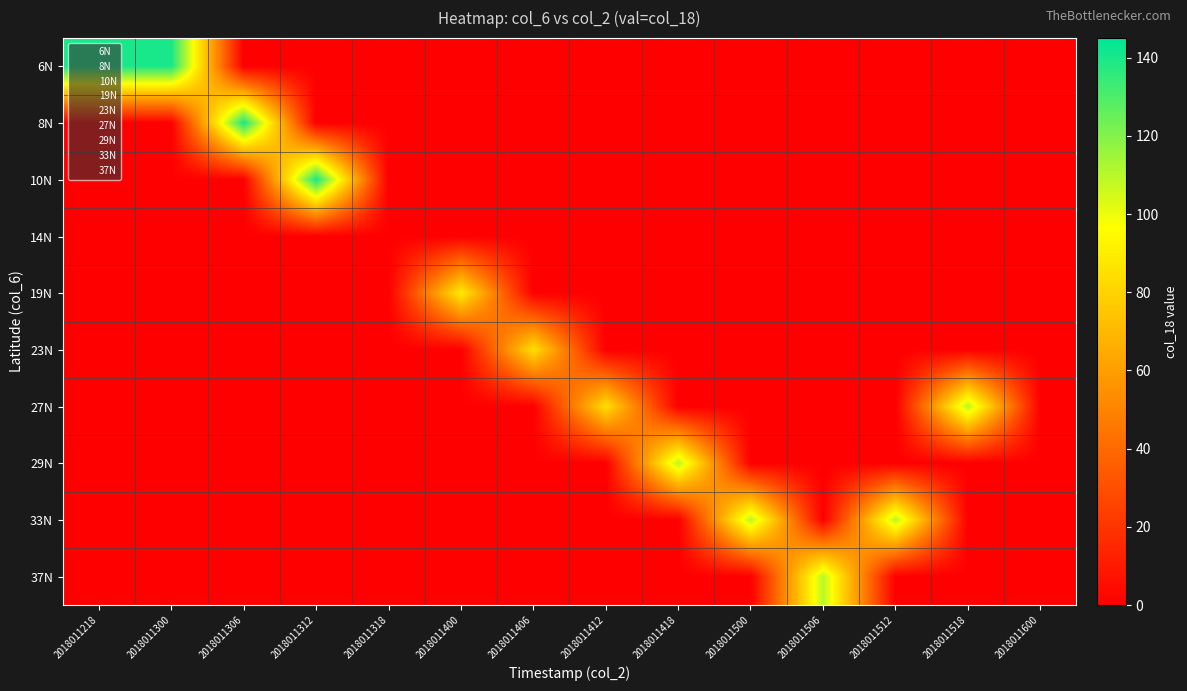

Between 2018011600 and 2018011400, which is larger?

2018011600